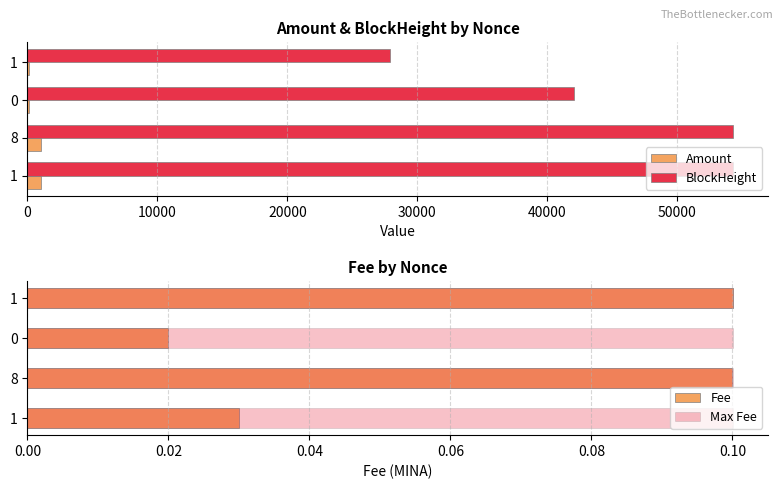

Is it true that Amount equals 1354.9 at 8?

False